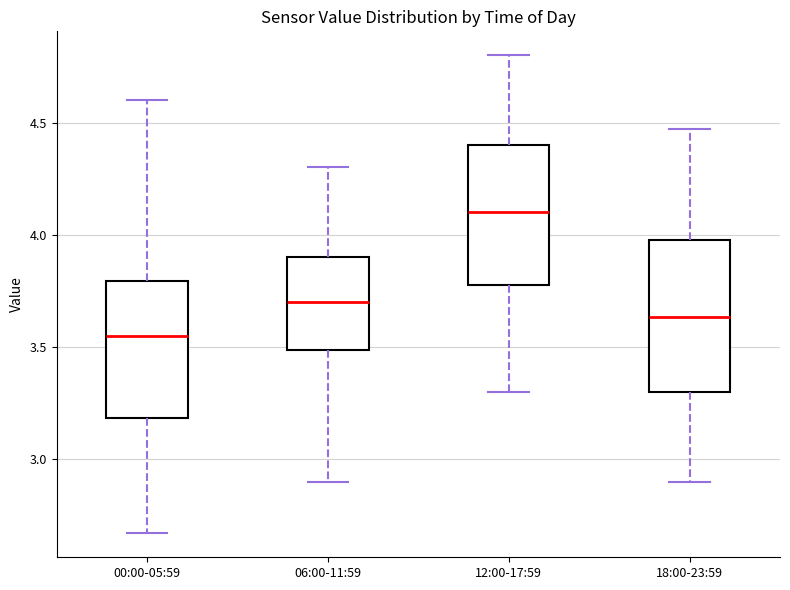

Which box has the highest median line?

12:00-17:59